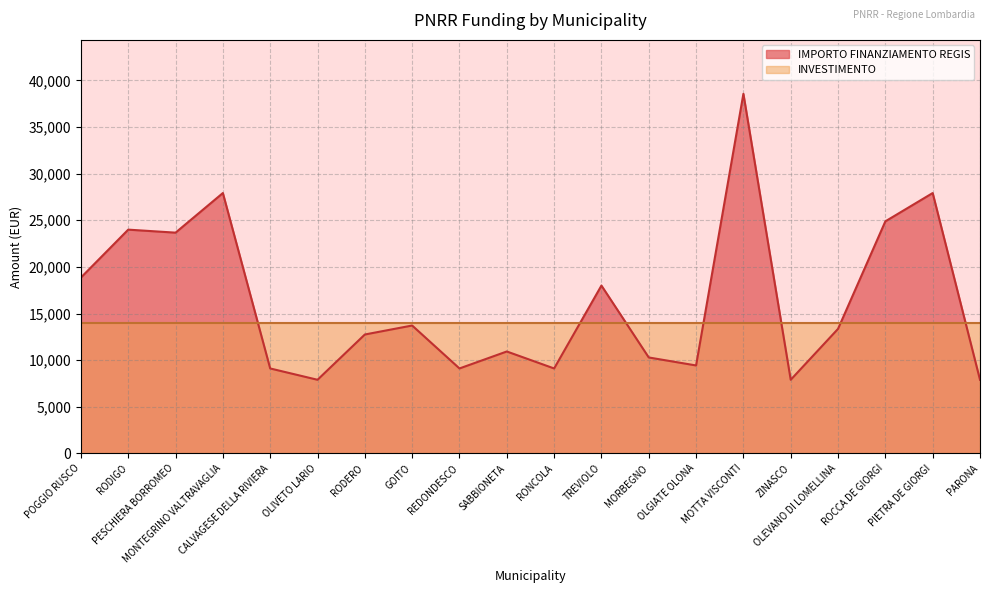

How many categories are shown in the chart?

20